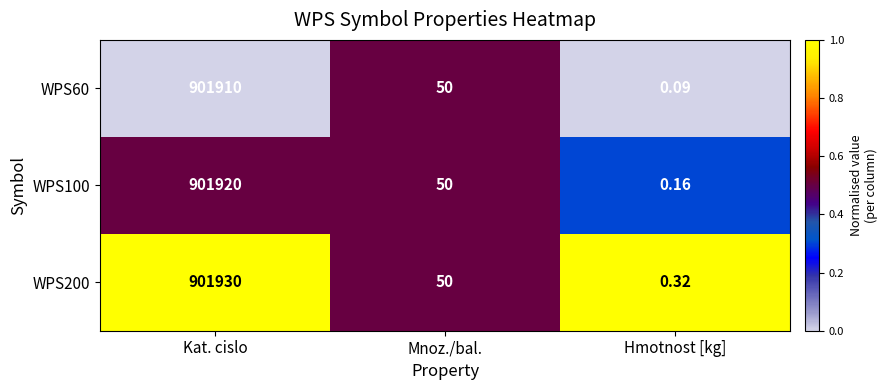

At which category is the sum across all series the highest?

Kat. cislo